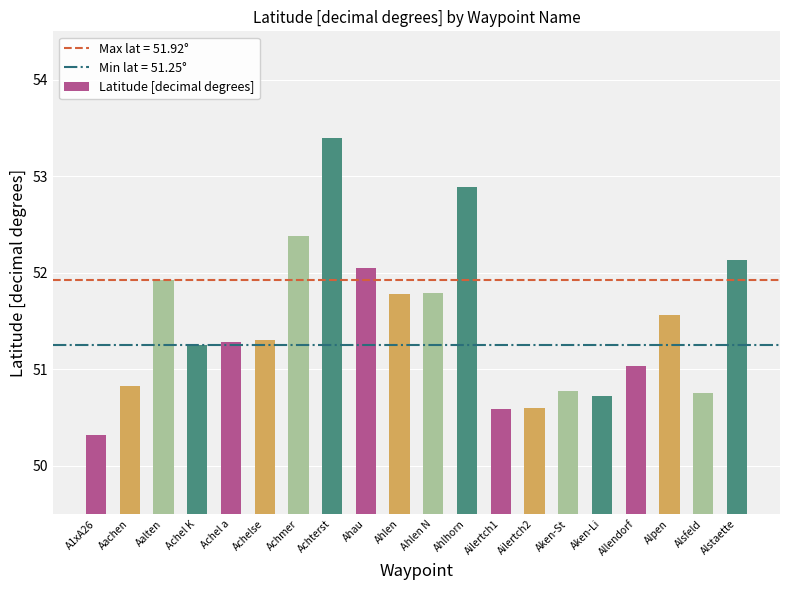

How many data points are less than 51?

7